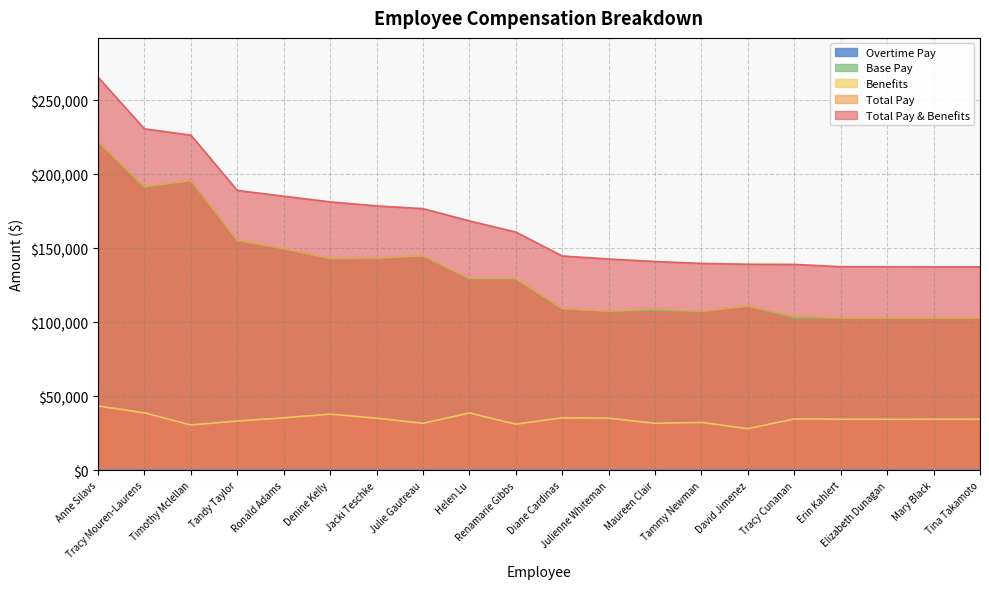

How many categories are shown in the chart?

20